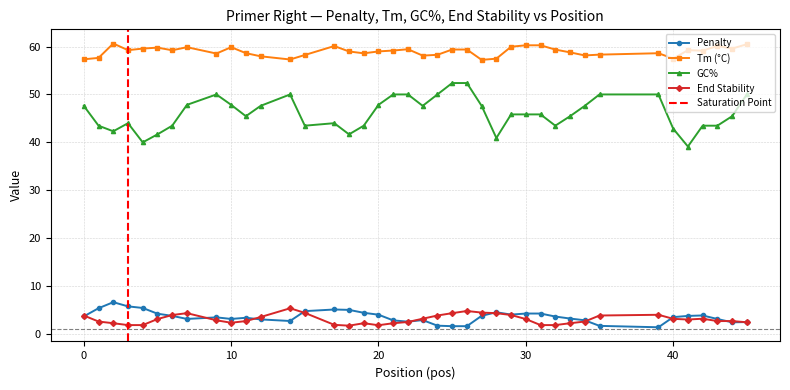

In PRIMER_RIGHT_0_TM, how many points are lower than both neighbors (excluding endpoints)?

11